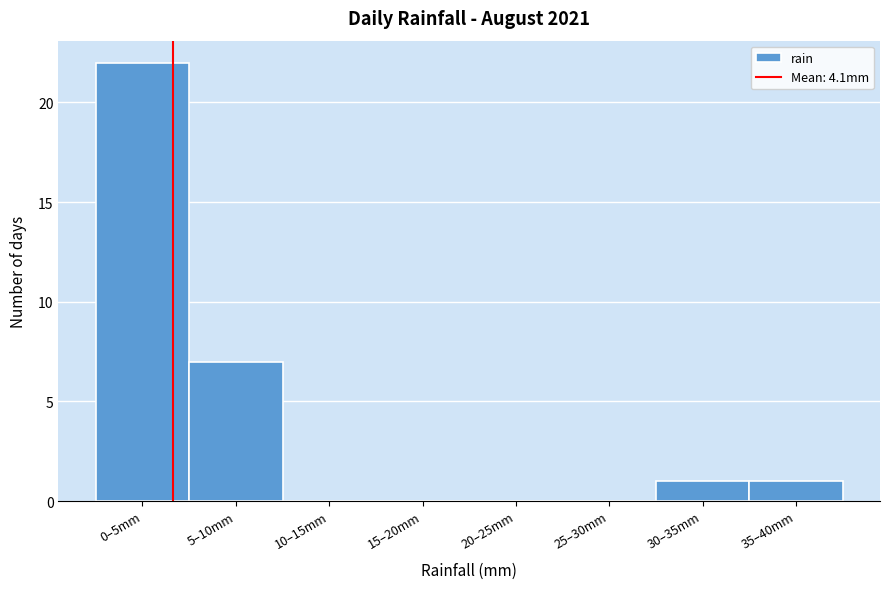

Reading left to right, list all the values displayed in this chart.

0–5mm=22	5–10mm=7	10–15mm=0	15–20mm=0	20–25mm=0	25–30mm=0	30–35mm=1	35–40mm=1